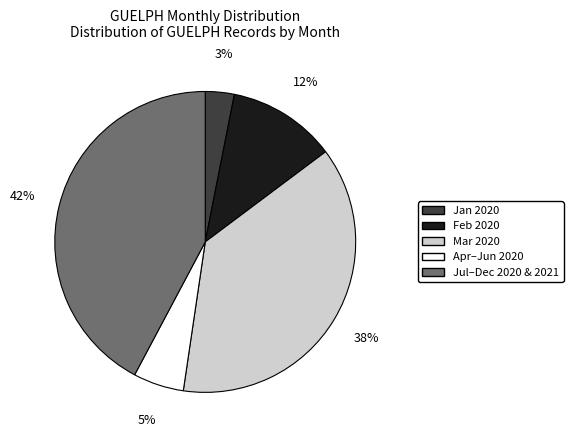

The Jul–Dec 2020 & 2021 slice represents 42% of the pie. True or false?

True